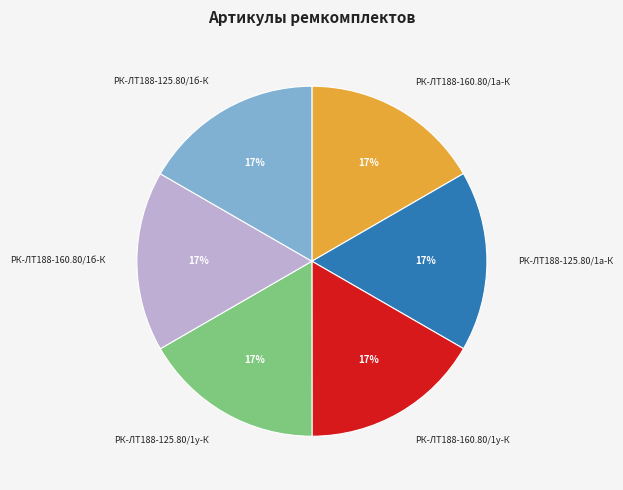

To the nearest percent, what percentage of the pie is РК-ЛТ188-125.80/1у-К?

17%